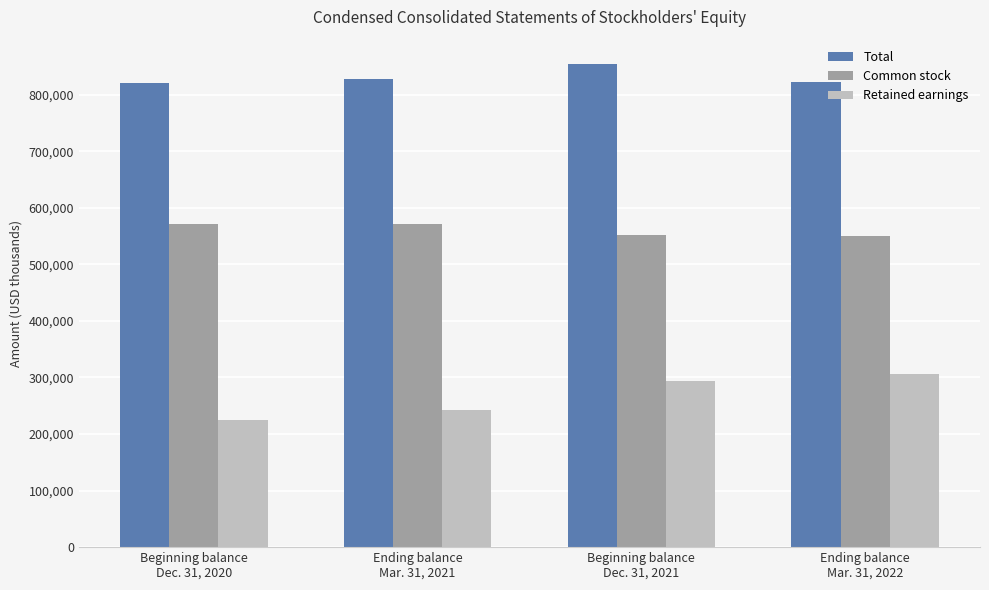

What is the sum of the Common stock values at Ending balance
Mar. 31, 2021 and Ending balance
Mar. 31, 2022?

1121300